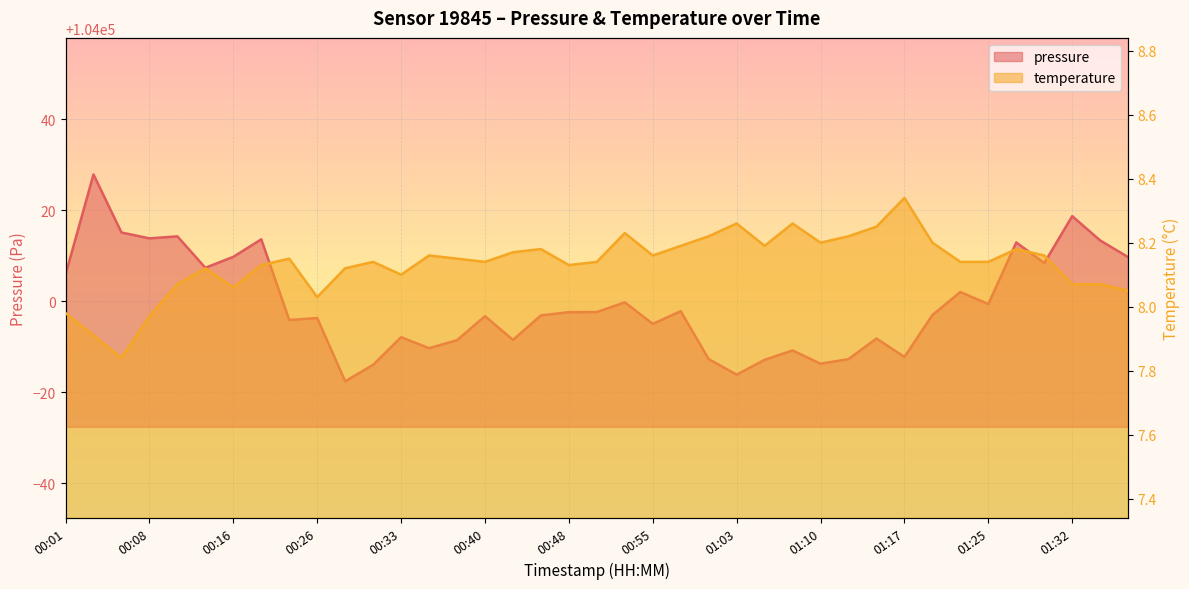

Reading left to right, extract all data points from this chart.

pressure: 104005.9	104027.9	104015.1	104013.8	104014.3	104007.4	104009.8	104013.6	103995.9	103996.3	103982.4	103986.1	103992.1	103989.7	103991.5	103996.8	103991.5	103996.9	103997.6	103997.7	103999.8	103995.1	103997.8	103987.3	103983.9	103987.2	103989.2	103986.3	103987.3	103991.8	103987.8	103997.0	104002.1	103999.4	104012.9	104008.4	104018.7	104013.4	104009.7
temperature: 8.0	7.9	7.8	8.0	8.1	8.1	8.1	8.1	8.2	8.0	8.1	8.1	8.1	8.2	8.2	8.1	8.2	8.2	8.1	8.1	8.2	8.2	8.2	8.2	8.3	8.2	8.3	8.2	8.2	8.2	8.3	8.2	8.1	8.1	8.2	8.2	8.1	8.1	8.1